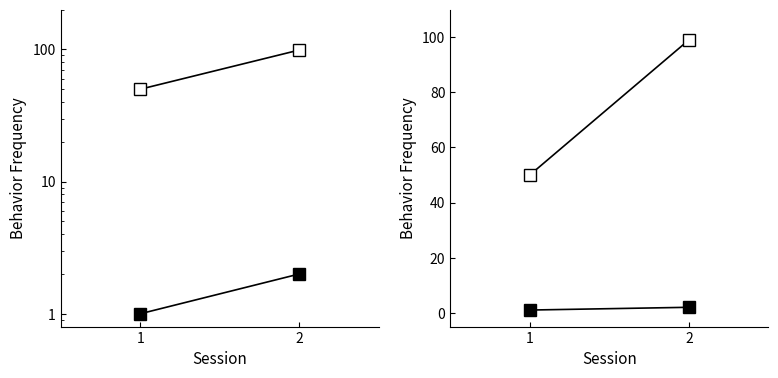

Rank the categories by Open Squares (50→99) value from lowest to highest.

1, 2